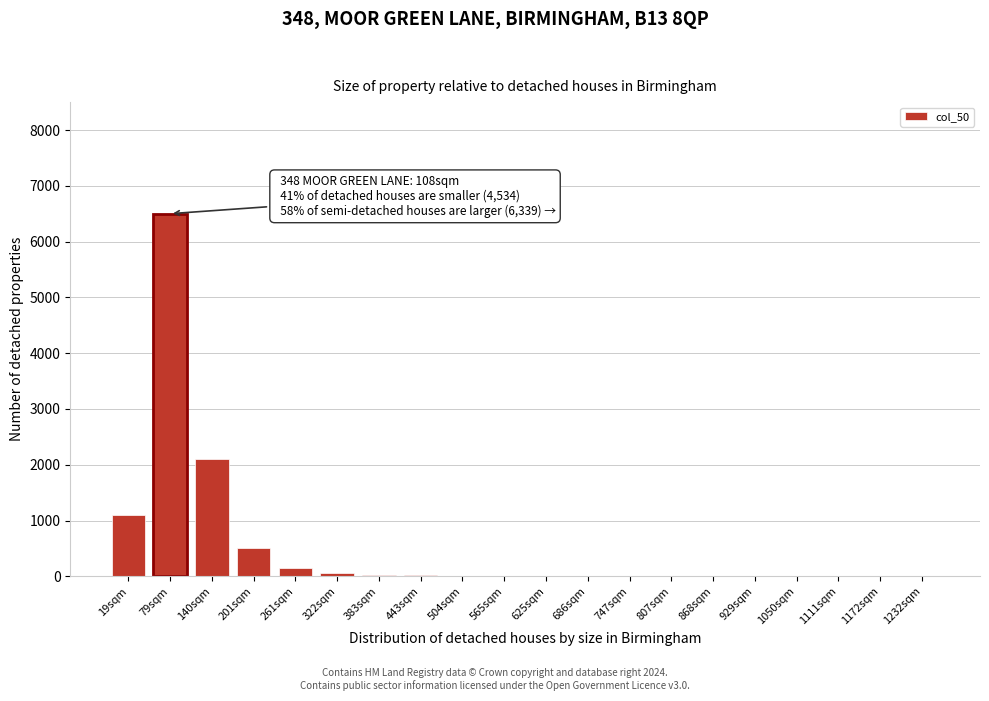

Is it true that the value at 1232sqm is 0?

True